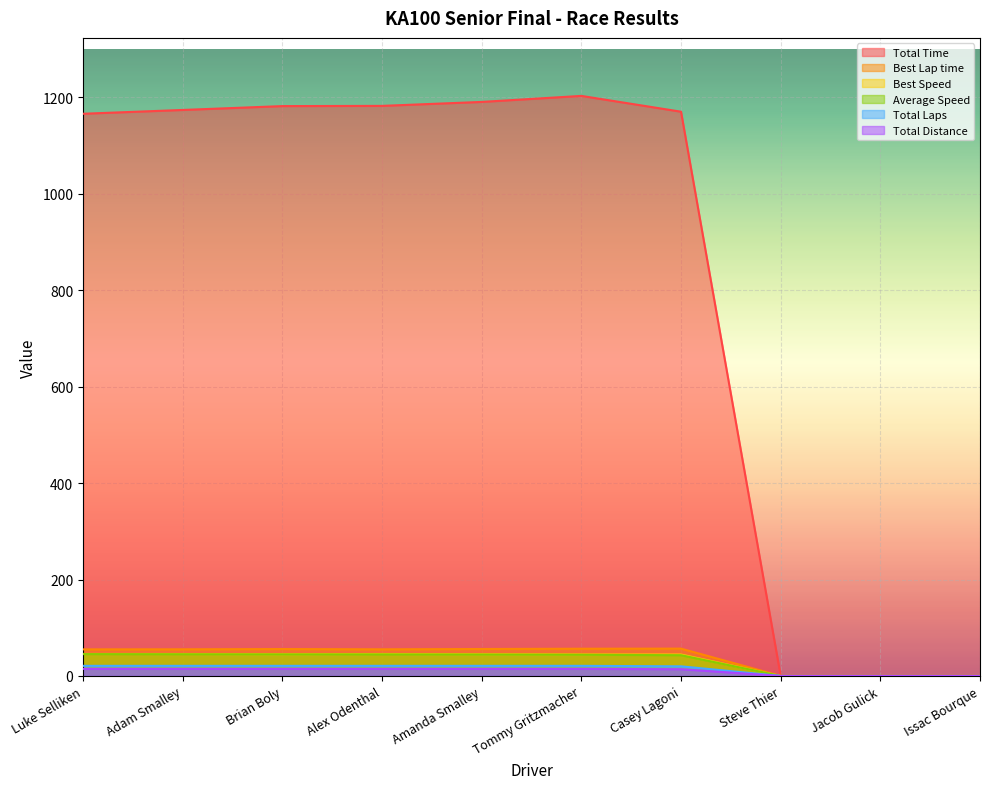

List the labels in order of Total Laps value, smallest first.

Steve Thier, Jacob Gulick, Issac Bourque, Casey Lagoni, Luke Selliken, Adam Smalley, Brian Boly, Alex Odenthal, Amanda Smalley, Tommy Gritzmacher